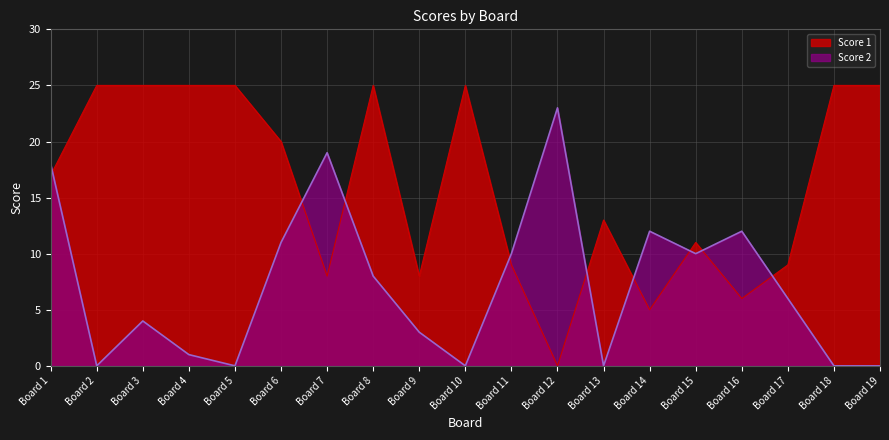

Between Board 15 and Board 17, which series saw the biggest shift?

Score 2